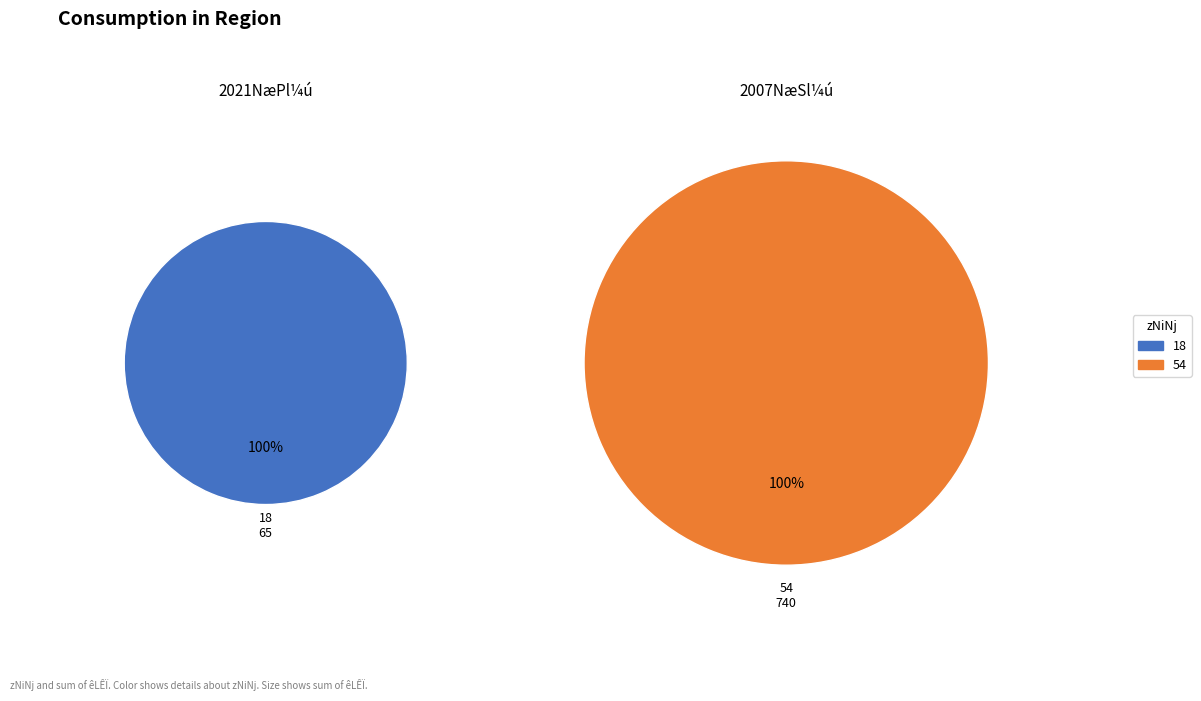

How many slices are in this pie chart?

2